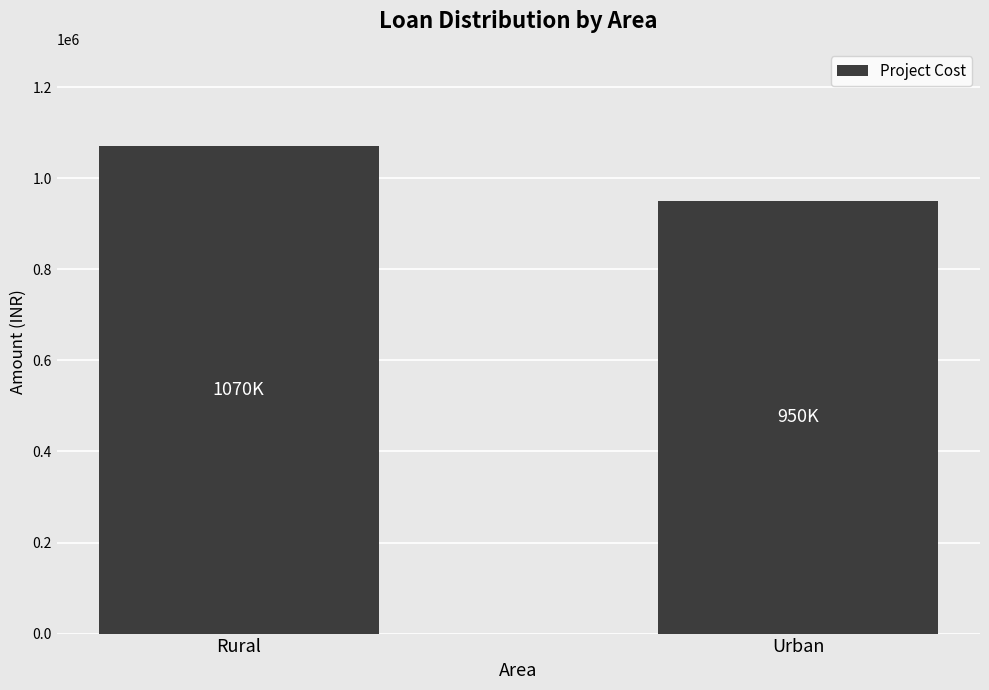

What is the average value?

1010000